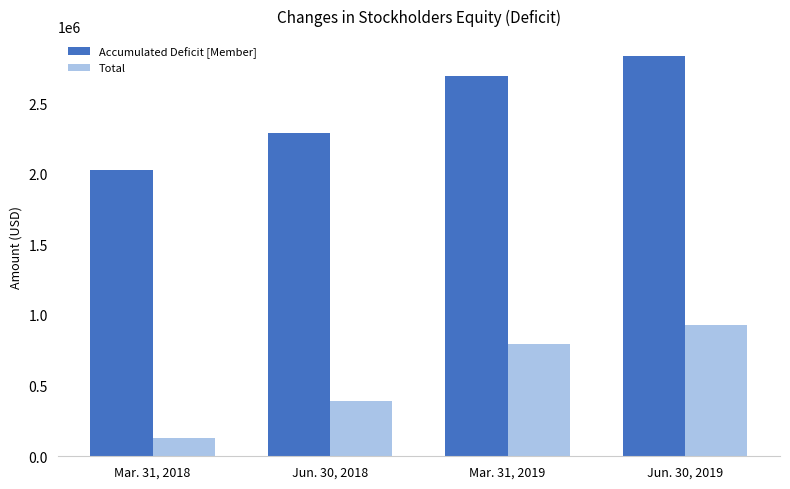

What are all the series names shown in the legend?

Accumulated Deficit [Member], Total